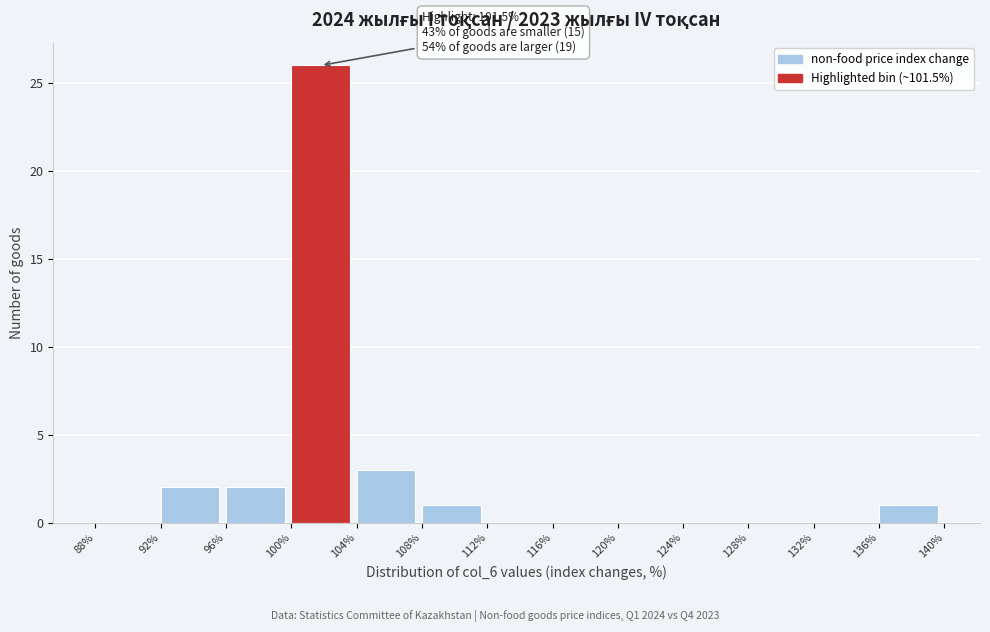

Which range on the x-axis has the tallest bar?

100% to 104%